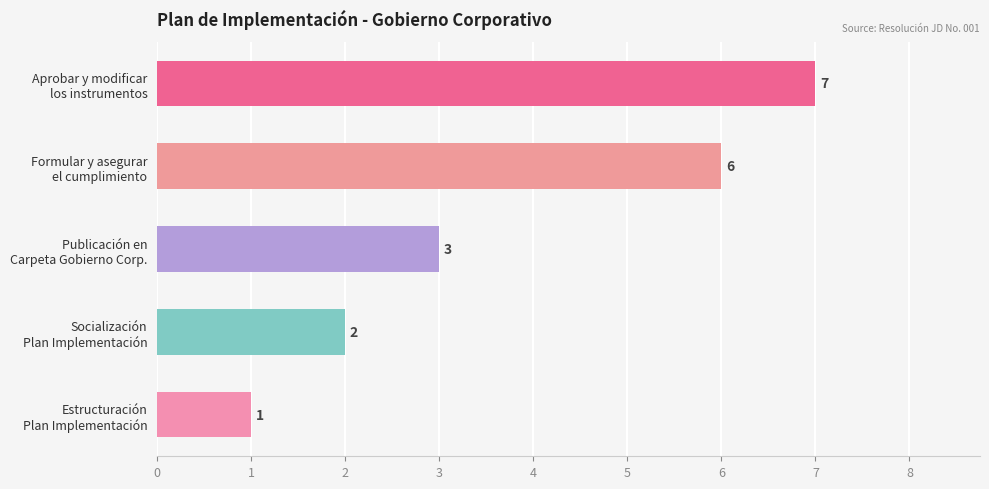

What is the sum of all values?

19